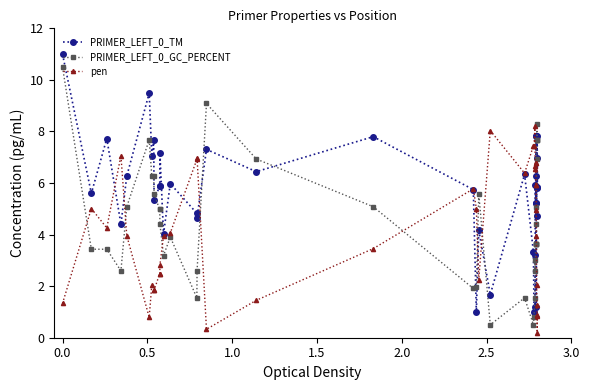

After their last crossing, which series has the higher values: PRIMER_LEFT_0_GC_PERCENT or pen?

PRIMER_LEFT_0_GC_PERCENT